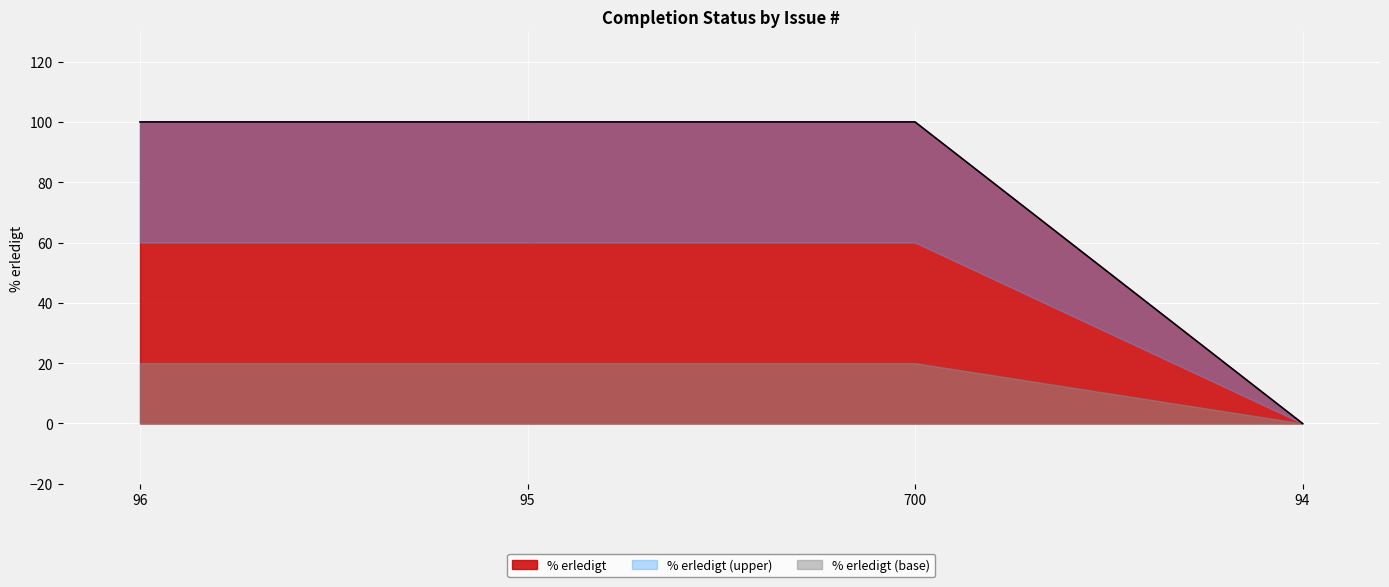

Reading left to right, list all the values displayed in this chart.

100	100	100	0